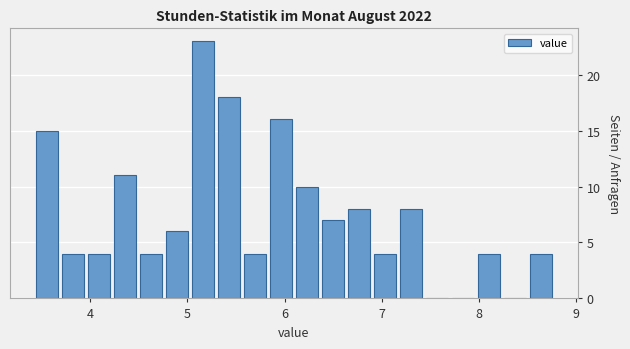

Read against the x-axis, roughly where is the centre of the tallest bar?

5.2